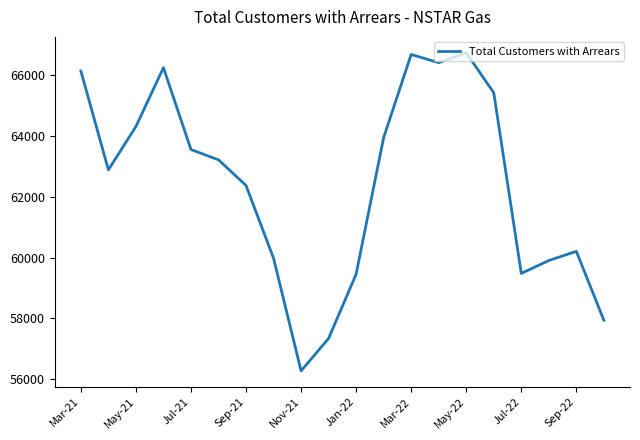

What is the difference between the maximum and minimum values?

10460